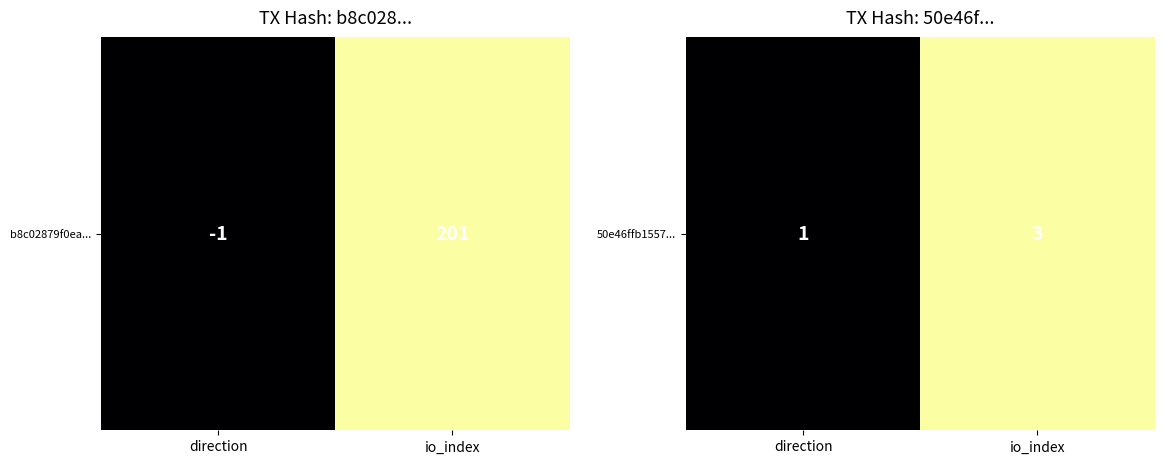

What is the difference between the values at direction and io_index?

2